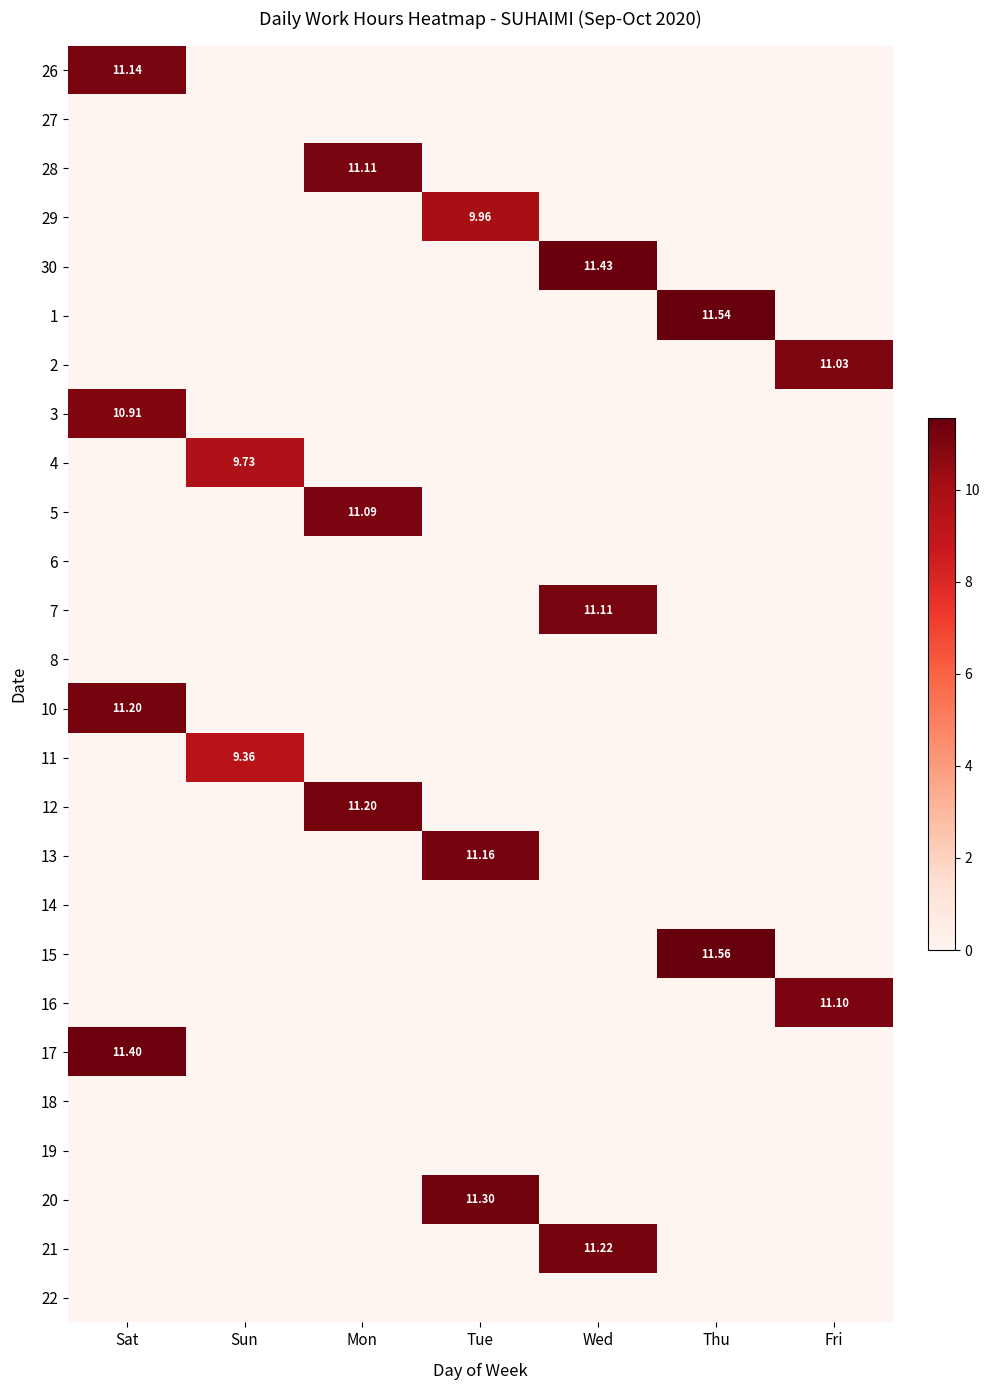

At which label does 7 reach its minimum?

Sat